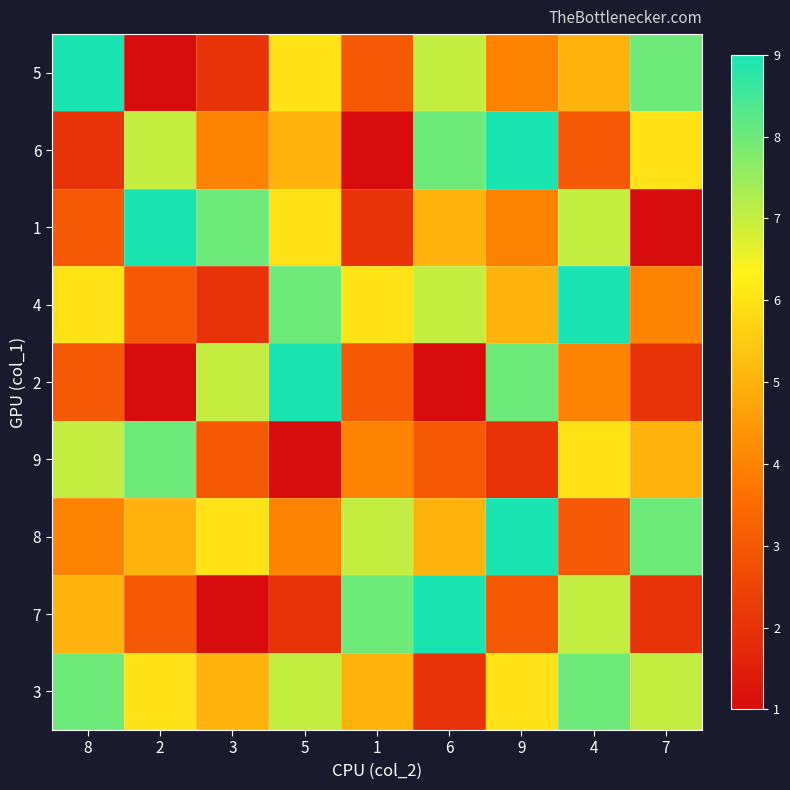

Reading left to right, list all the values displayed in this chart.

5: 8=9	2=1	3=2	5=6	1=3	6=7	9=4	4=5	7=8
6: 8=2	2=7	3=4	5=5	1=1	6=8	9=9	4=3	7=6
1: 8=3	2=9	3=8	5=6	1=2	6=5	9=4	4=7	7=1
4: 8=6	2=3	3=2	5=8	1=6	6=7	9=5	4=9	7=4
2: 8=3	2=1	3=7	5=9	1=3	6=1	9=8	4=4	7=2
9: 8=7	2=8	3=3	5=1	1=4	6=3	9=2	4=6	7=5
8: 8=4	2=5	3=6	5=4	1=7	6=5	9=9	4=3	7=8
7: 8=5	2=3	3=1	5=2	1=8	6=9	9=3	4=7	7=2
3: 8=8	2=6	3=5	5=7	1=5	6=2	9=6	4=8	7=7